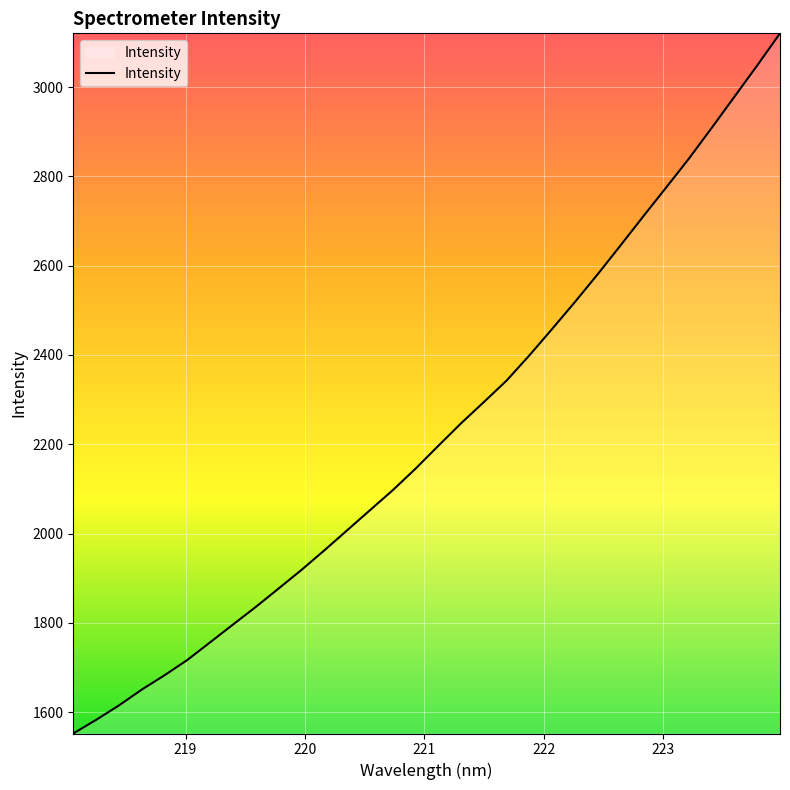

What is the smallest value displayed?

1552.1